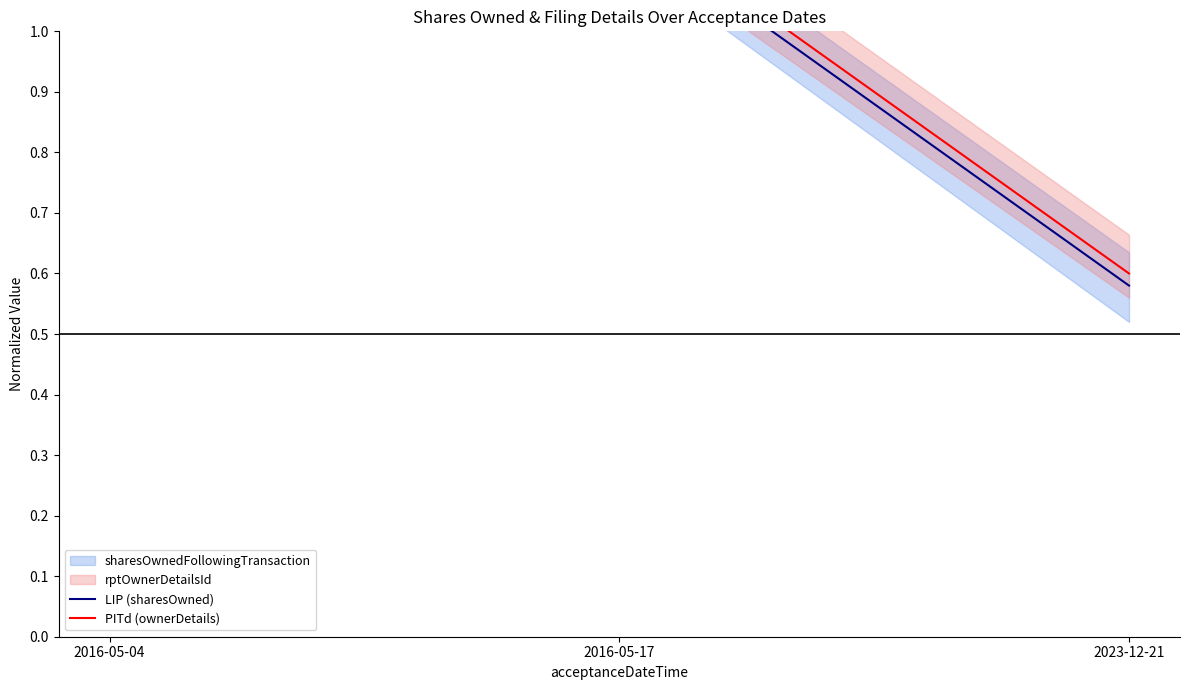

Is it true that PITd (ownerDetails) equals 1.0 at 2023-12-21?

False